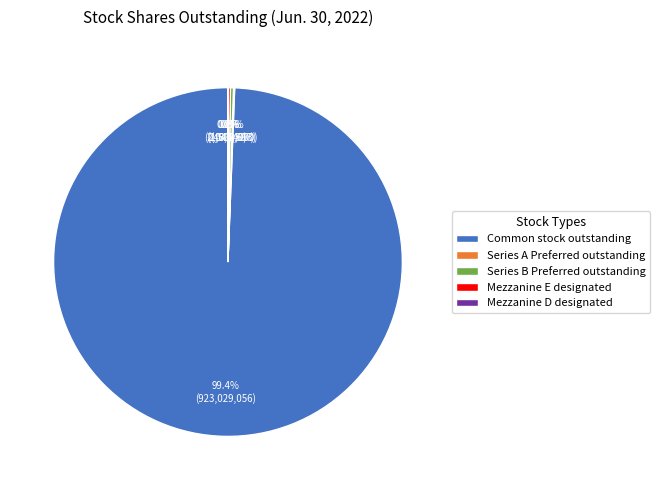

Which slice is the largest?

Common stock outstanding